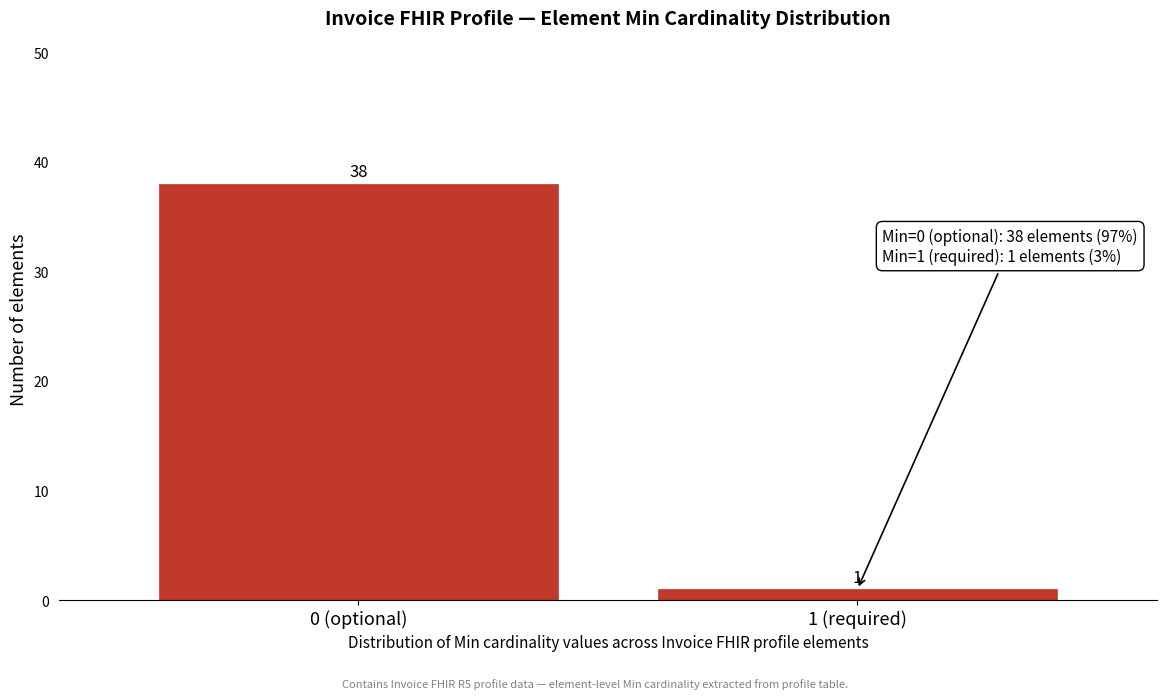

Reading left to right, what are all the values shown in this chart?

38	1